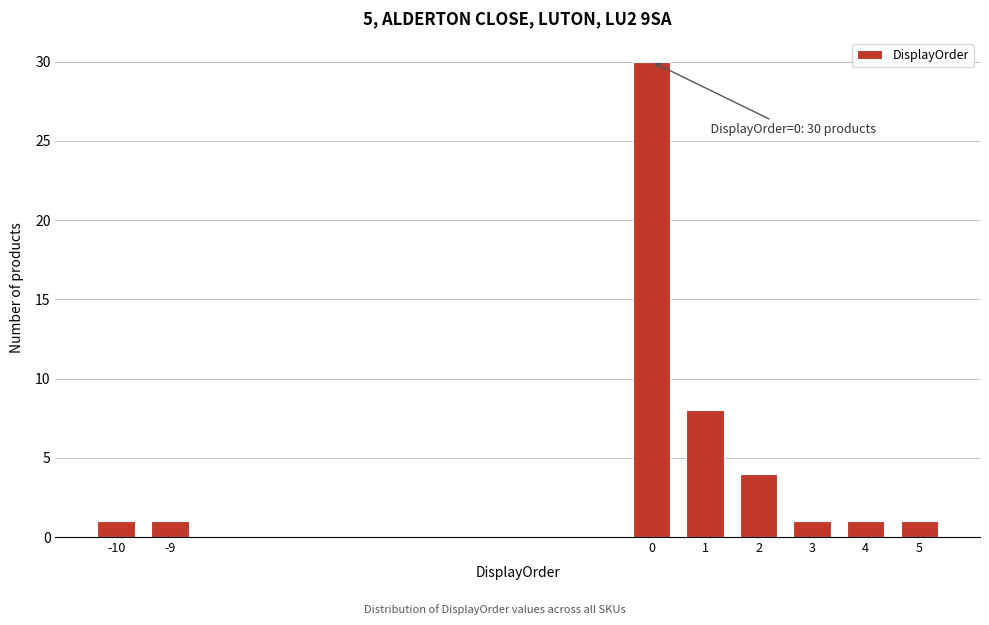

Reading left to right, list all the values displayed in this chart.

-10=1	-9=1	0=30	1=8	2=4	3=1	4=1	5=1